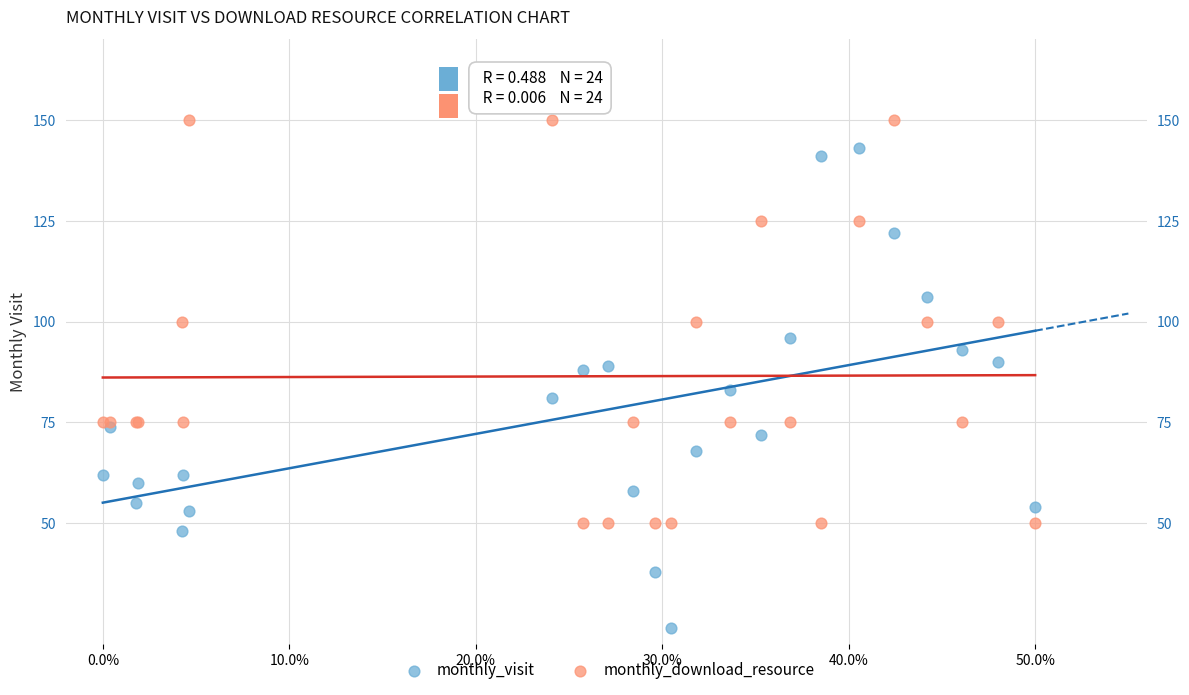

Which series contains the highest Y value?

monthly_download_resource